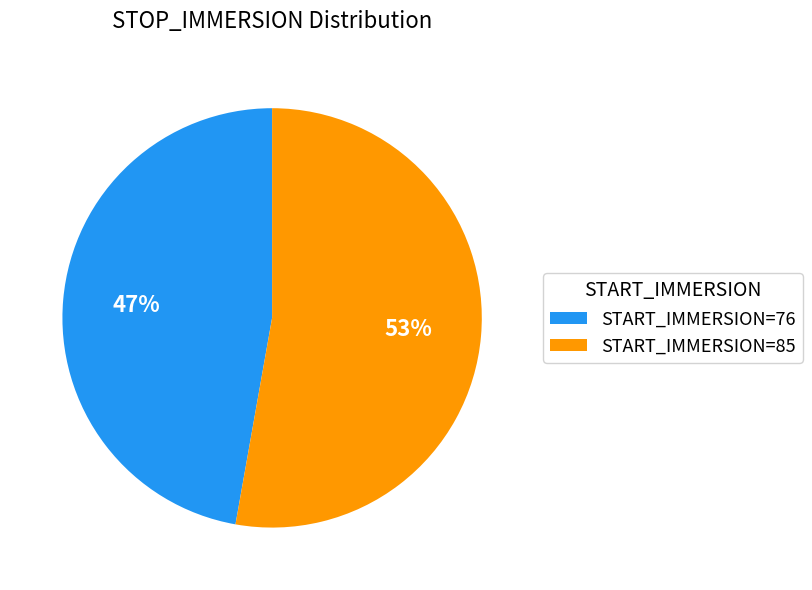

Do START_IMMERSION=76 and START_IMMERSION=85 together represent more than half of the pie?

Yes